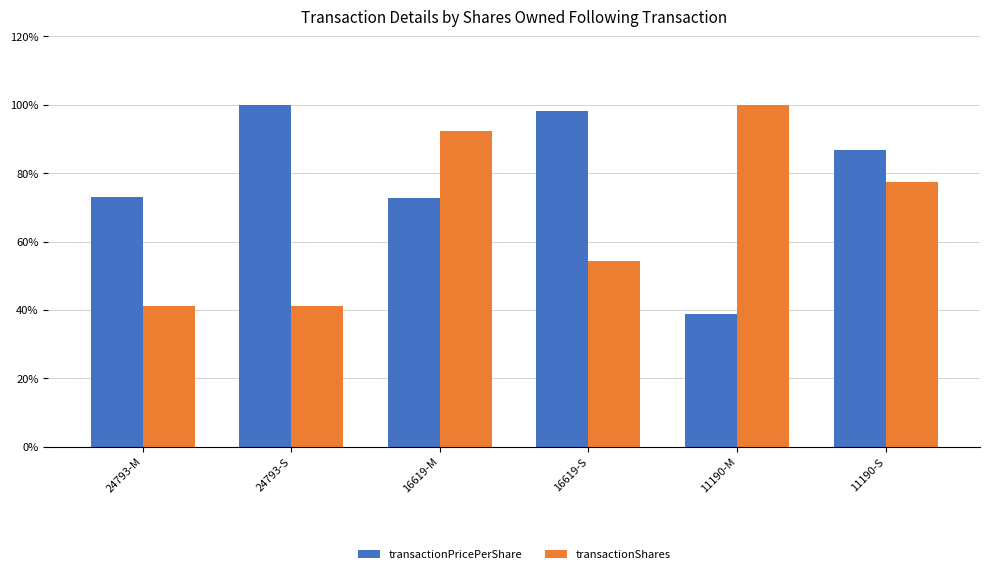

Rank the series by their average value, from highest to lowest.

transactionPricePerShare, transactionShares